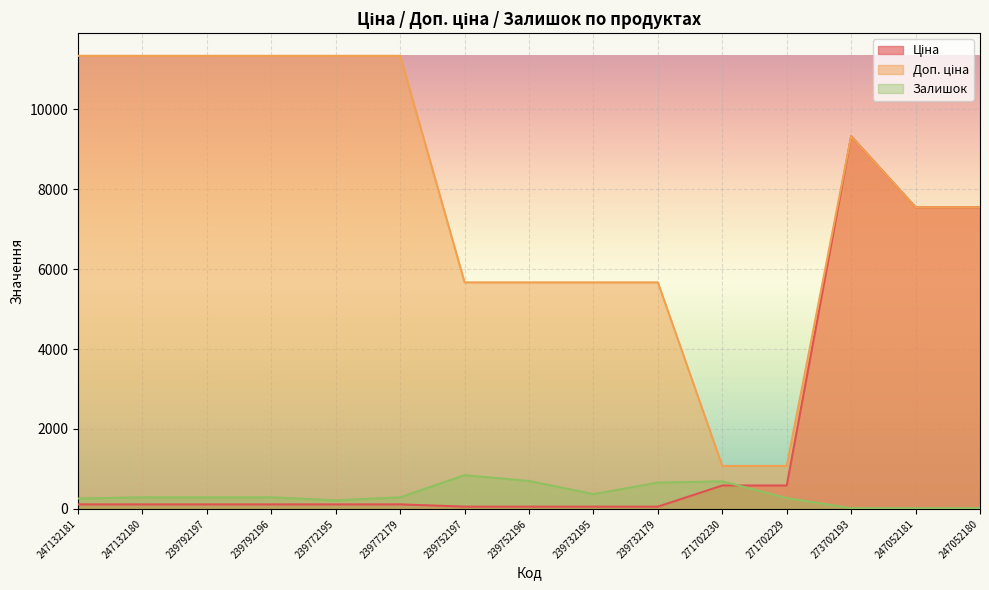

Count the number of categories in the chart.

15